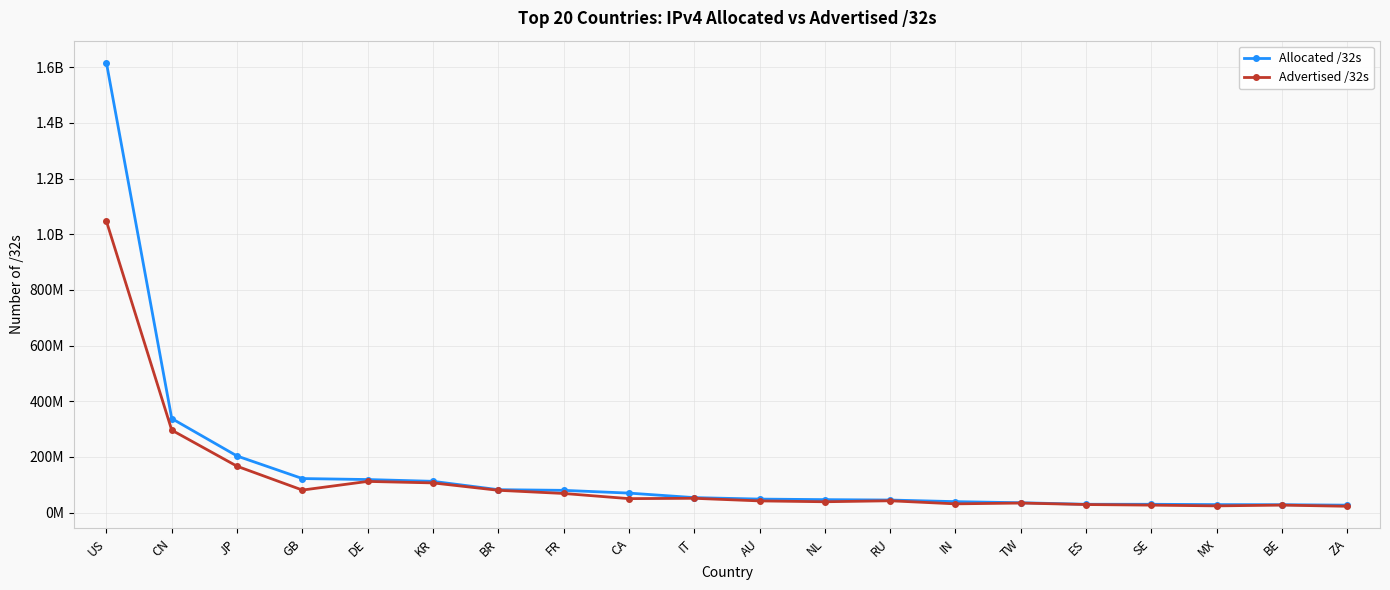

List the series in order of their overall mean, lowest first.

Advertised /32s, Allocated /32s